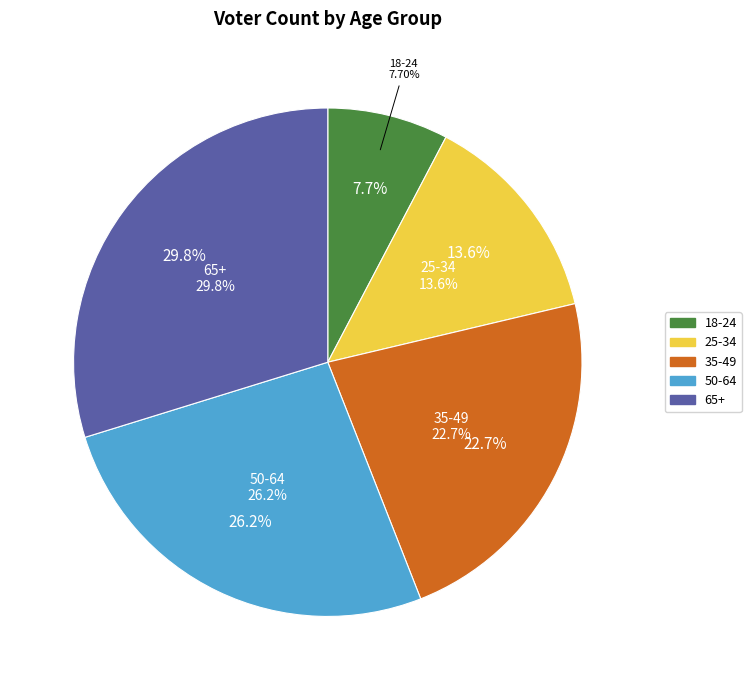

What is the change in value from 25-34 to 35-49?

+313925